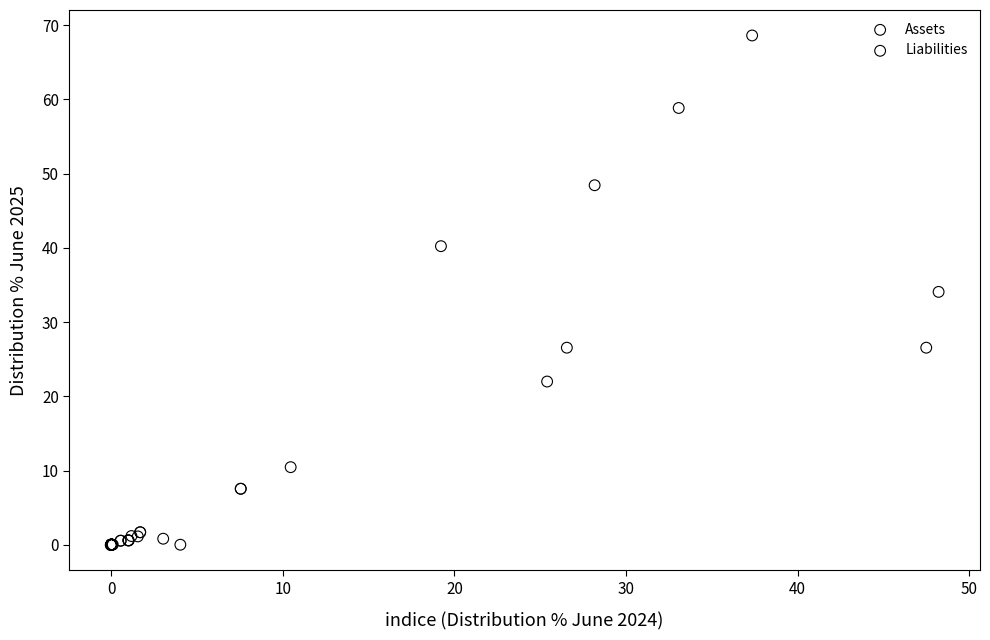

Which series contains the highest Y value?

Assets